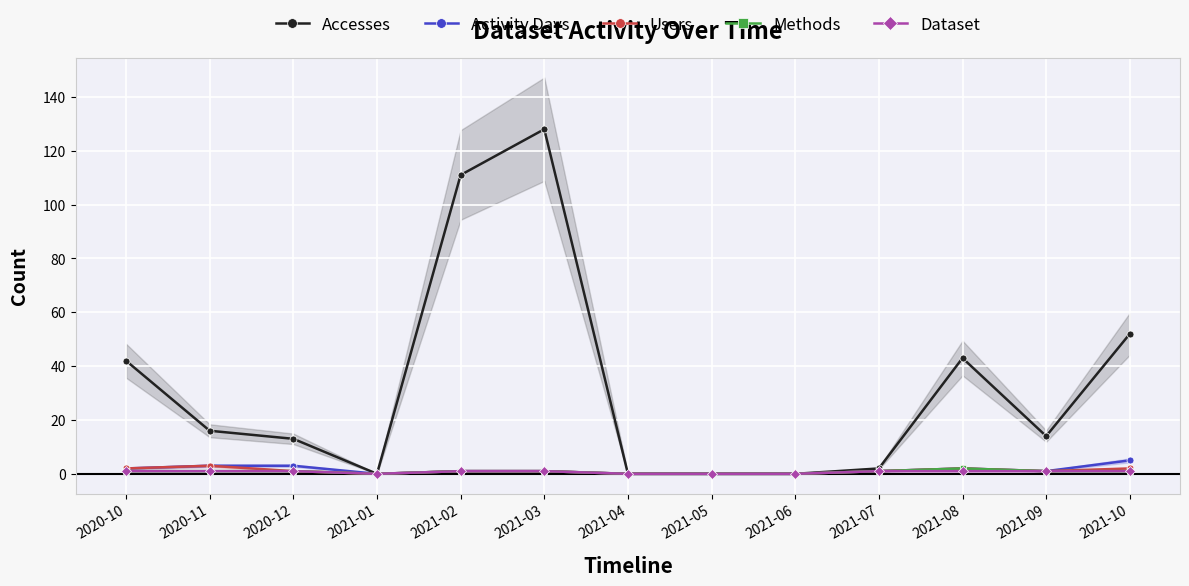

Rank the series at 2021-08 from highest to lowest value.

Accesses, Activity Days, Users, Methods, Dataset